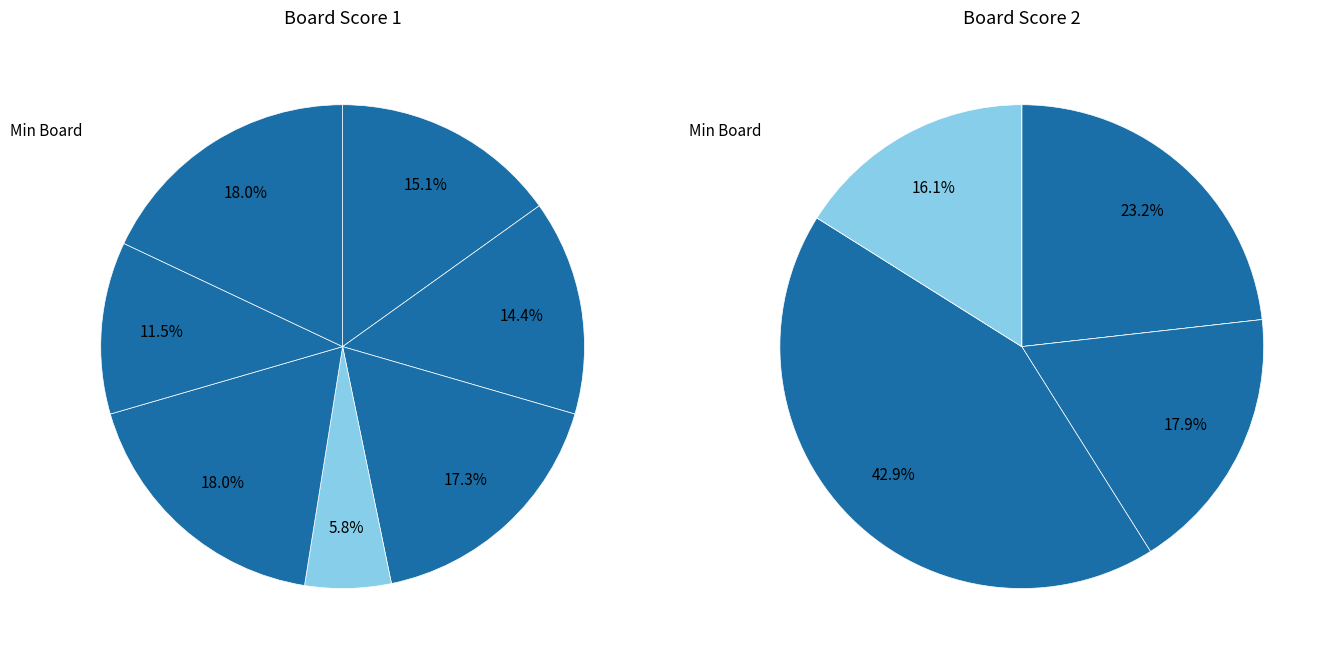

True or false: 3 accounts for 28% of the total.

False